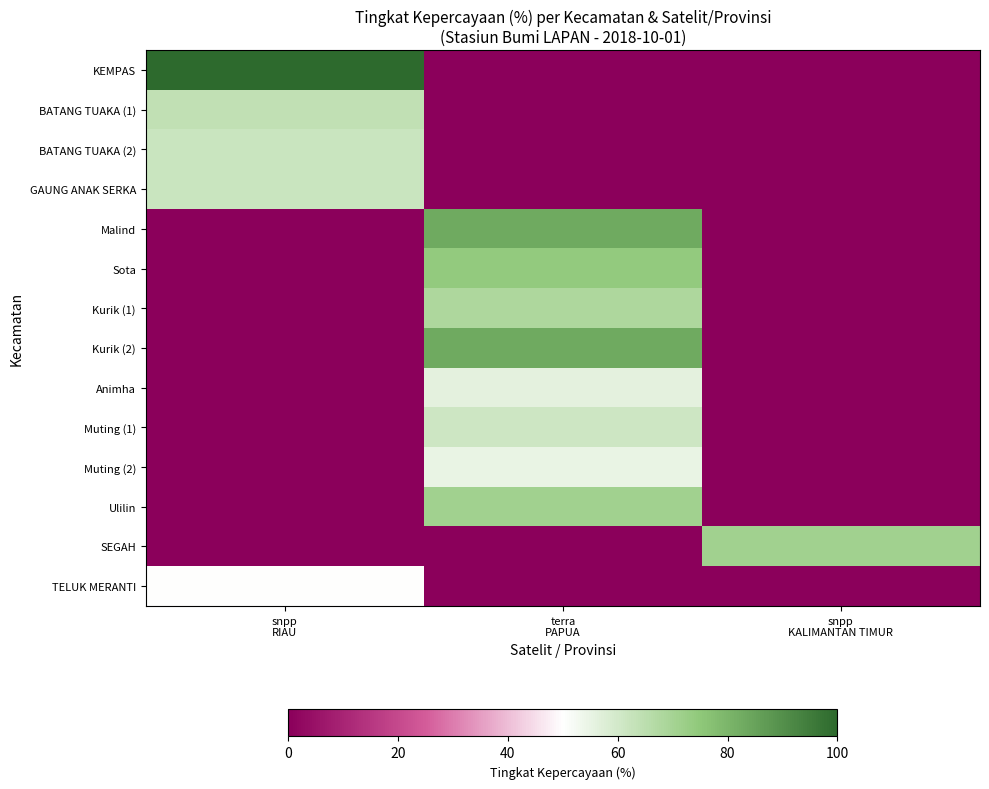

Which label corresponds to the largest value in the chart?

snpp
RIAU